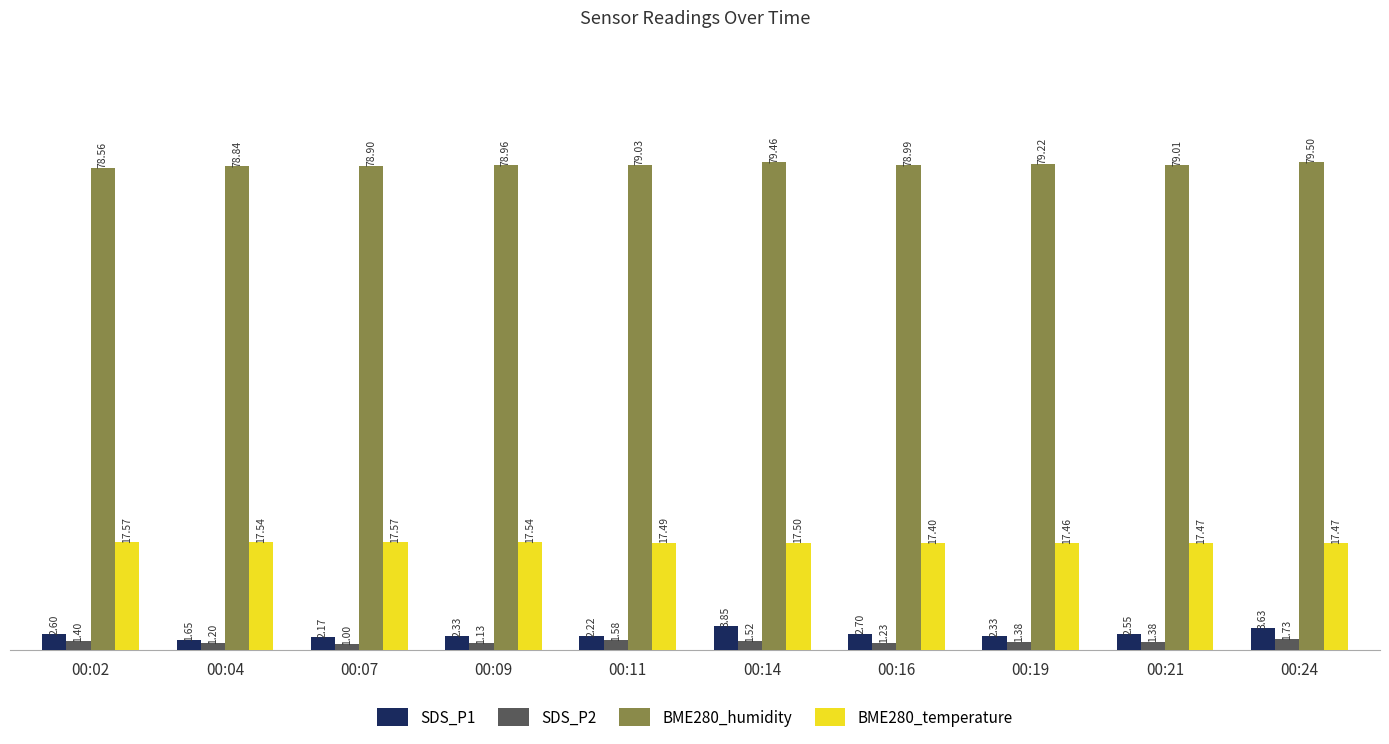

At which label is SDS_P2 closest to 1?

00:07